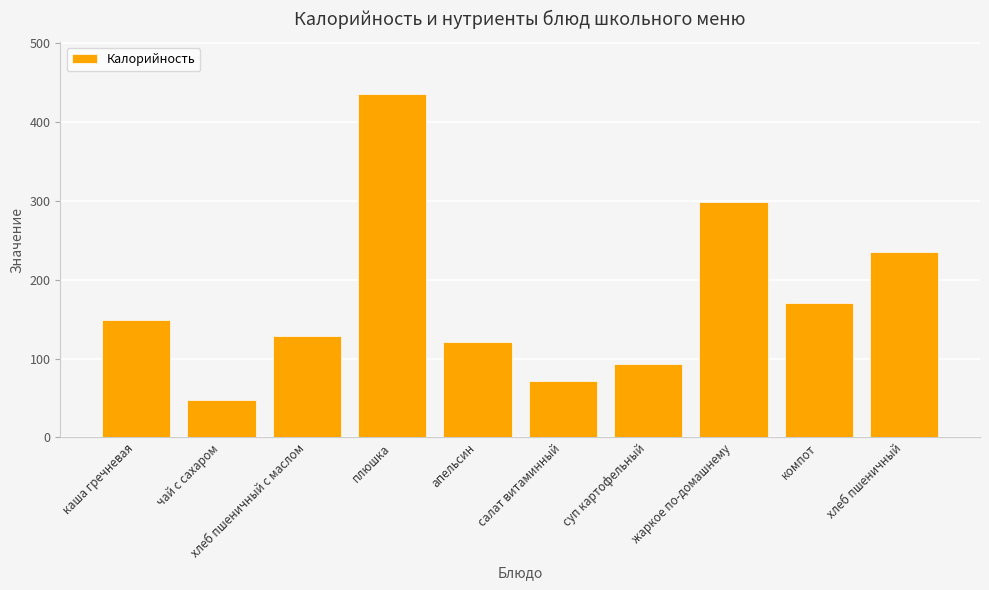

What is the sum of the values at хлеб пшеничный and апельсин?

356.5